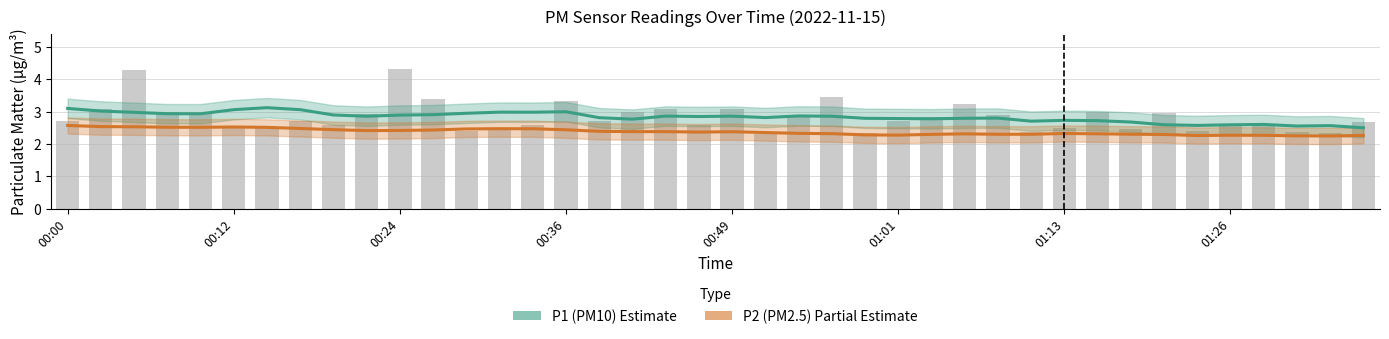

Are the bars grouped side by side (vs. stacked)?

Yes